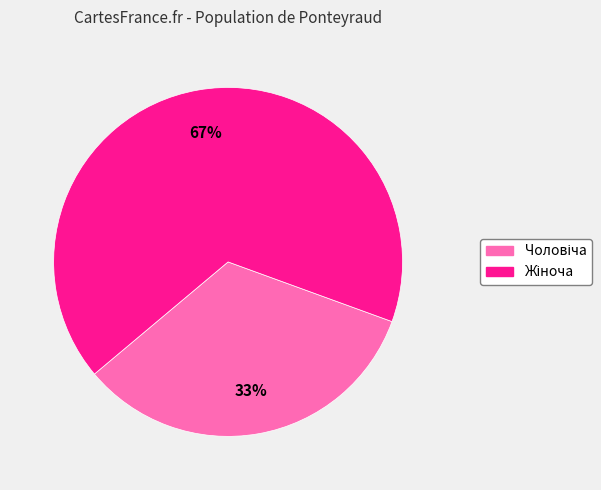

To the nearest percent, what is the average slice percentage?

50%